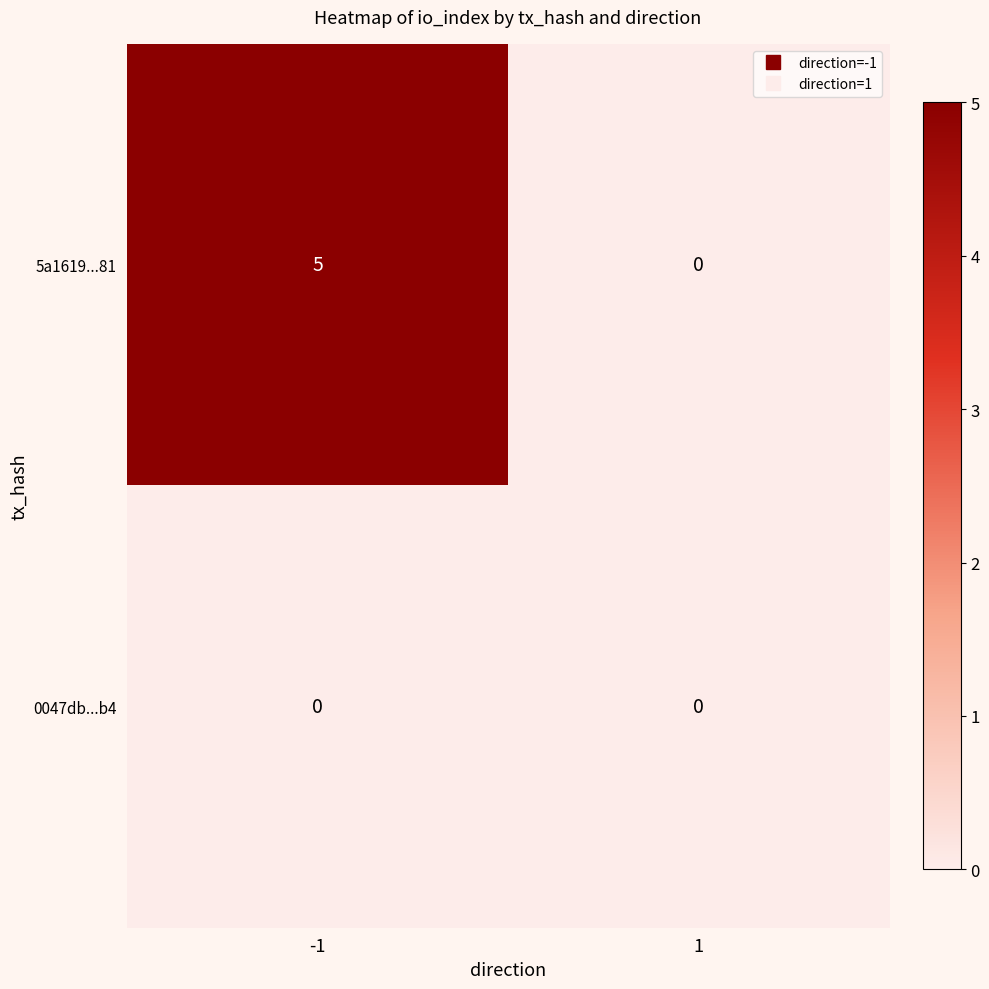

Reading right to left, transcribe all the data shown in this chart.

5a1619...81: 0	5
0047db...b4: 0	0